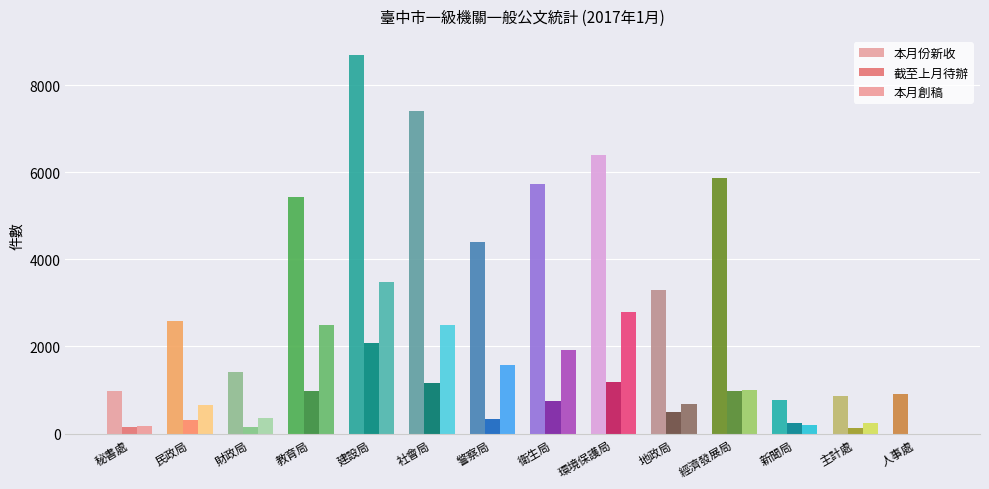

Does the chart contain stacked bars?

No